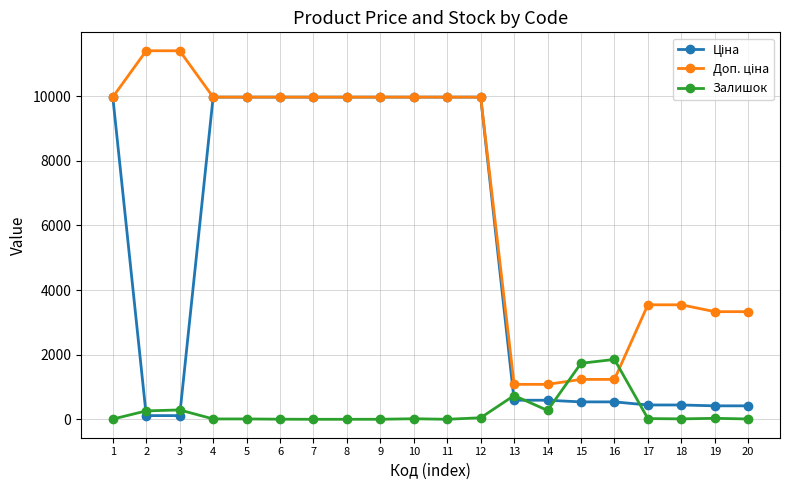

What is the average value of the Залишок series?

266.0